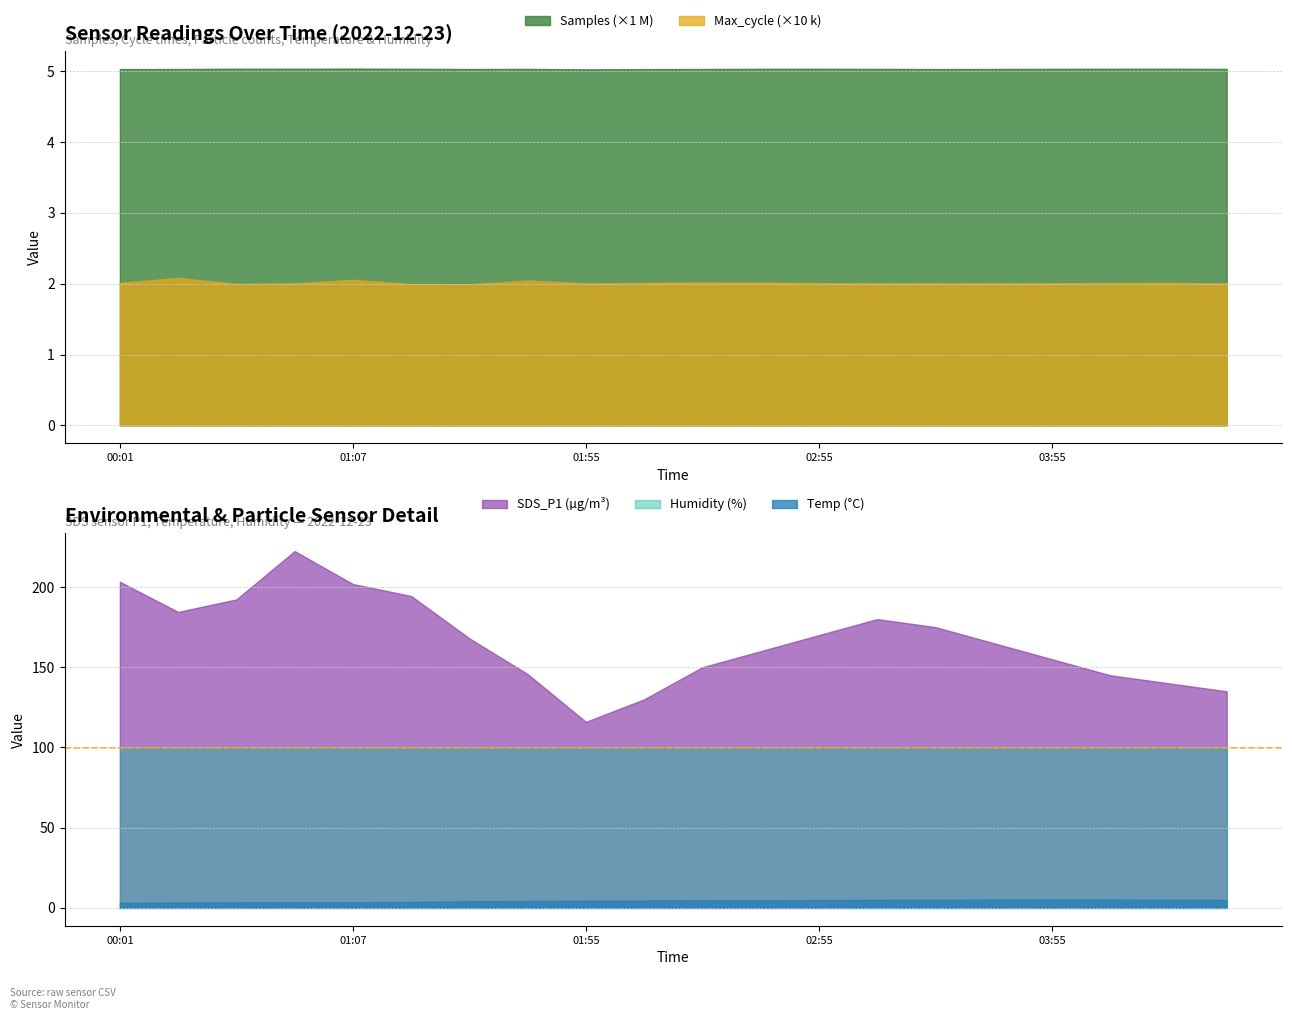

True or false: Max_cycle (×10 k) and Samples (×1 M) intersect in this chart.

False